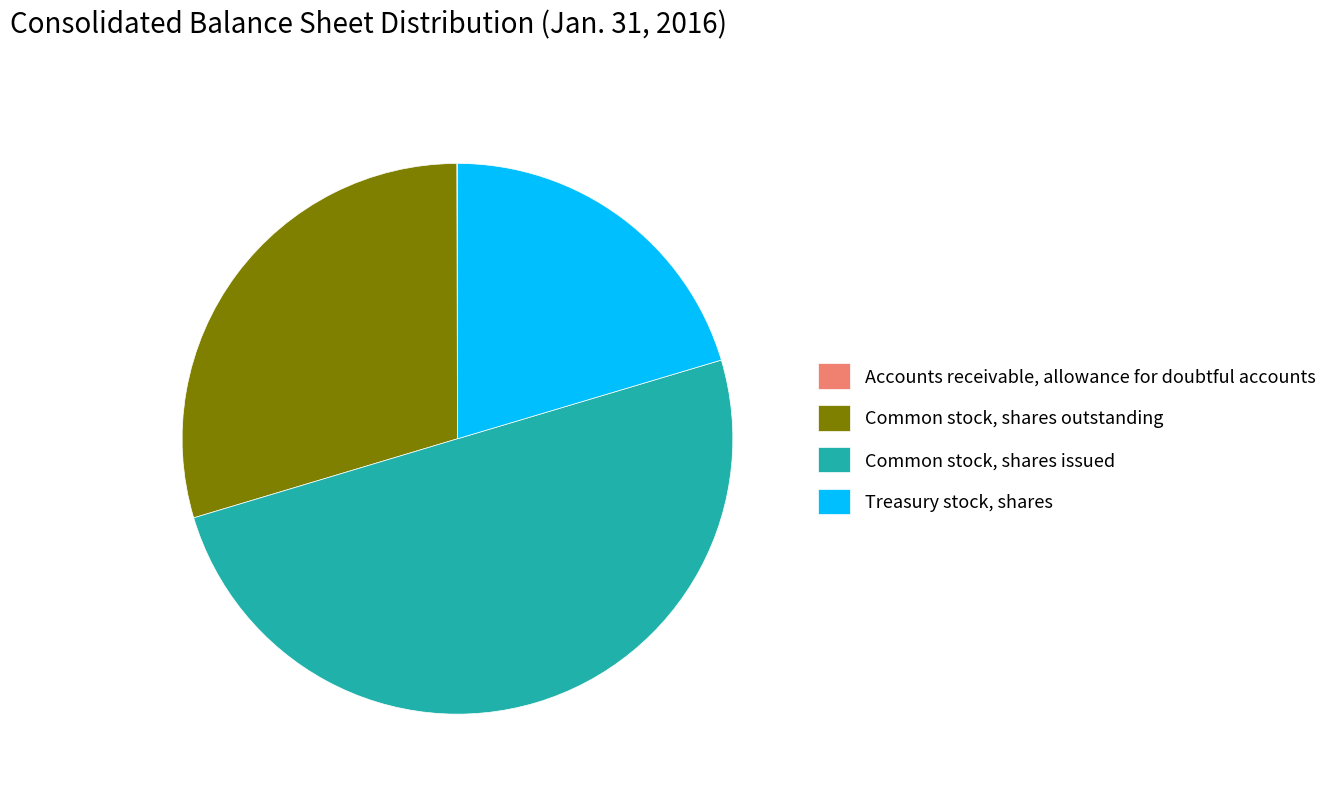

Approximately how many times larger is the value at Treasury stock, shares compared to Common stock, shares outstanding?

0.7